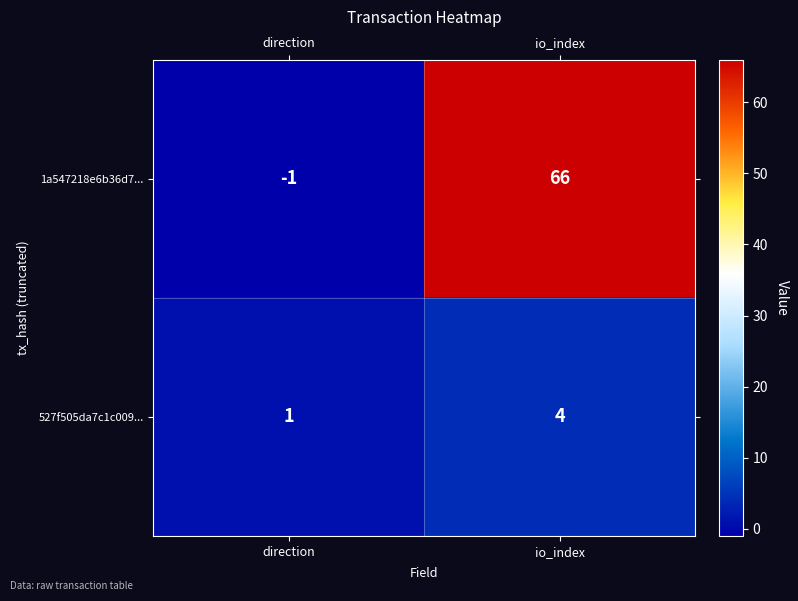

What is the difference between the 1a547218e6b36d7... values at io_index and direction?

67